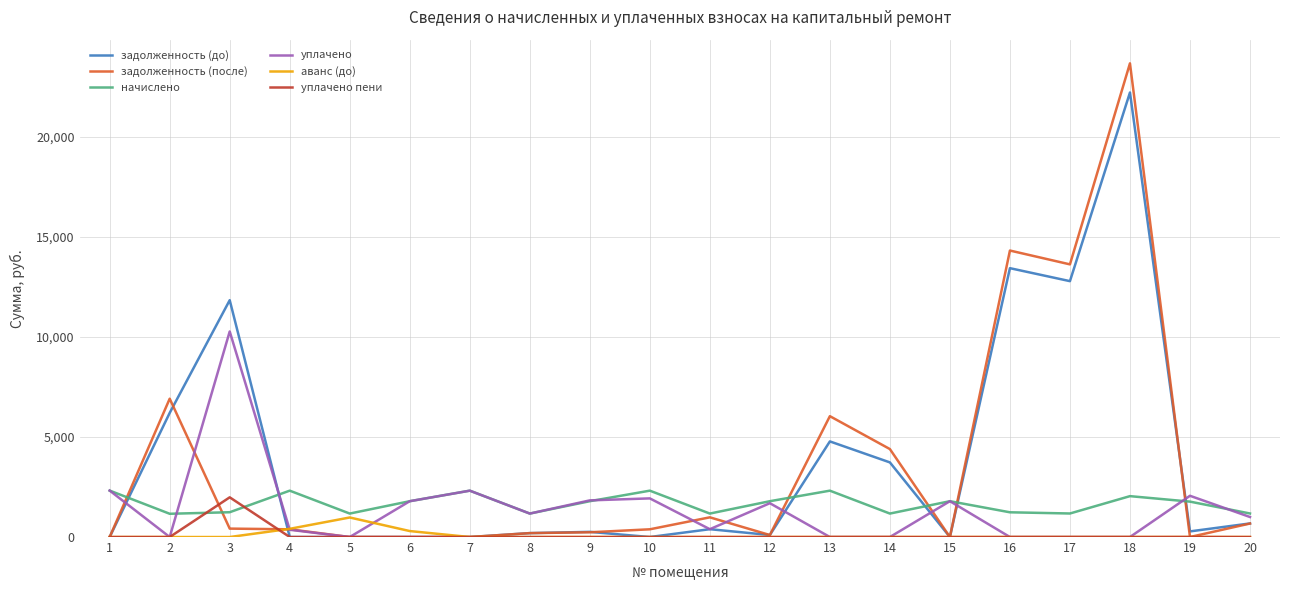

How many series are shown in this chart?

6